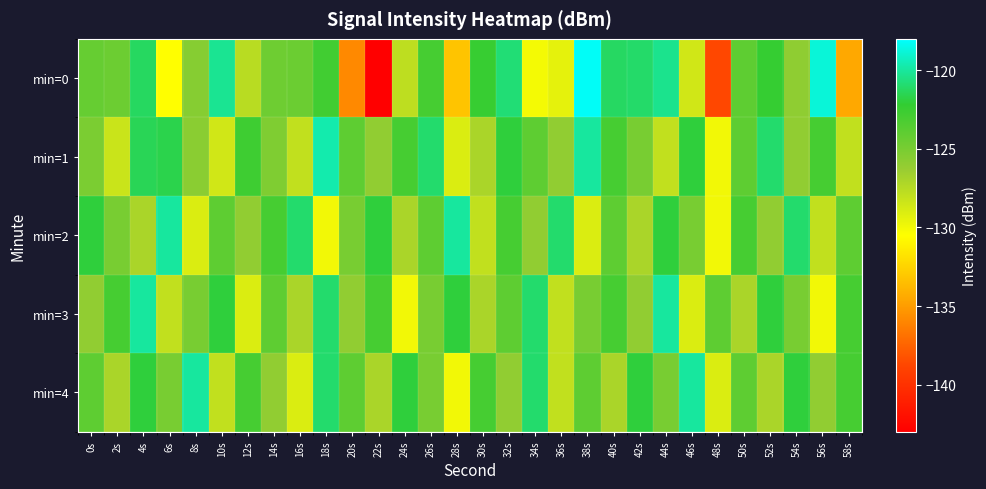

At which category does the chart reach its peak across all series?

38s